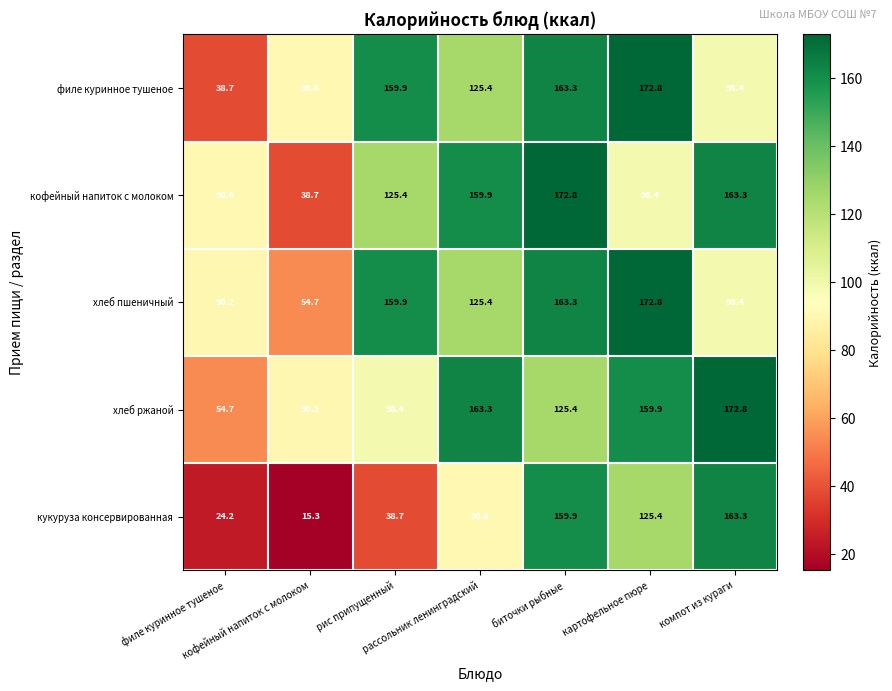

Which series has the widest spread of values?

кукуруза консервированная